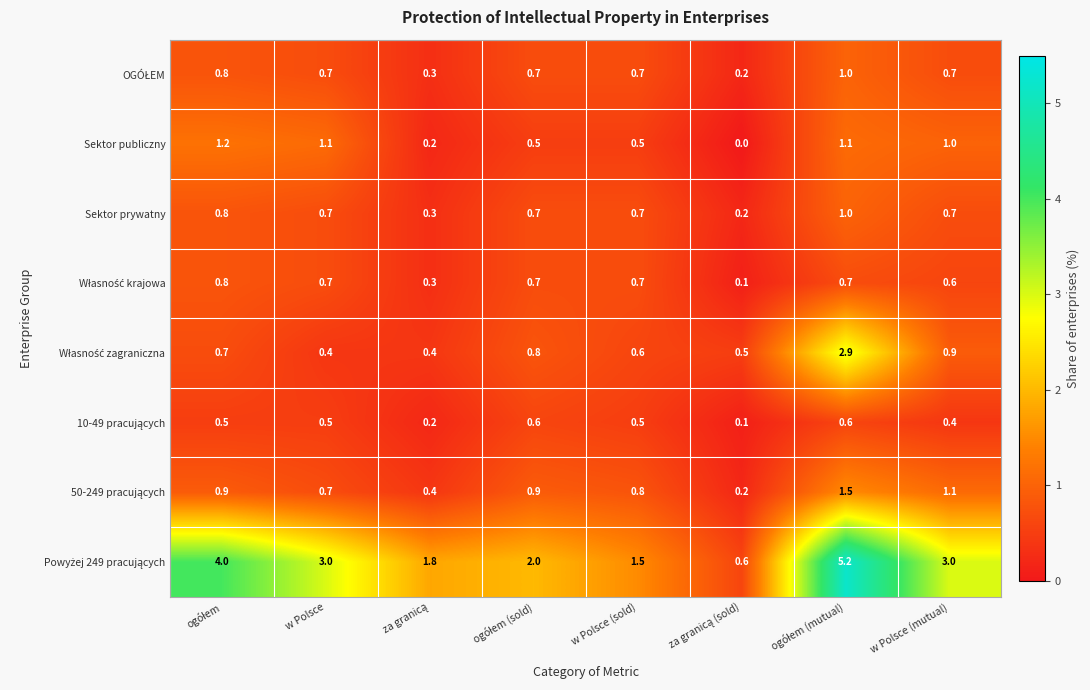

What is the approximate value of Sektor prywatny at w Polsce?

0.7